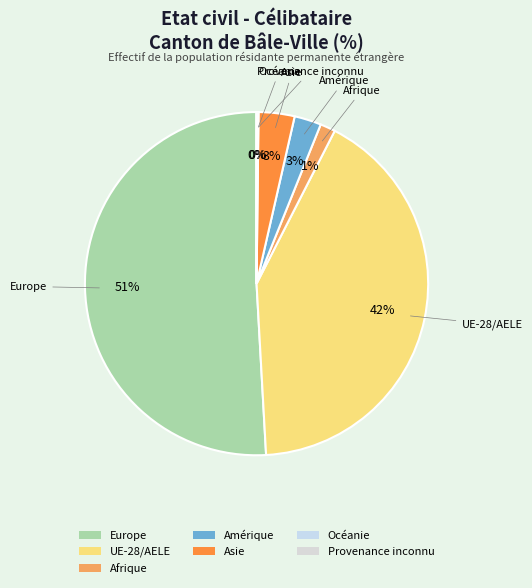

To the nearest percent, what is the difference between the largest and smallest slice percentages?

51%